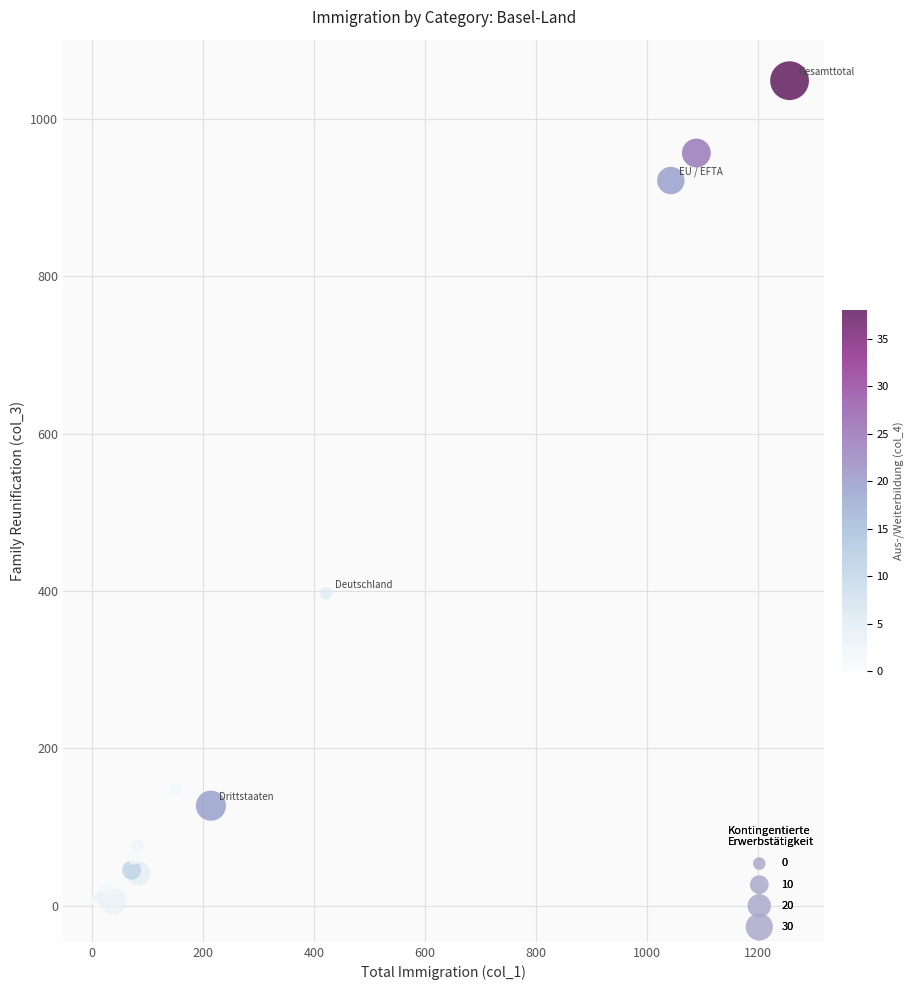

What Y value in the scatter plot is closest to 527?

397